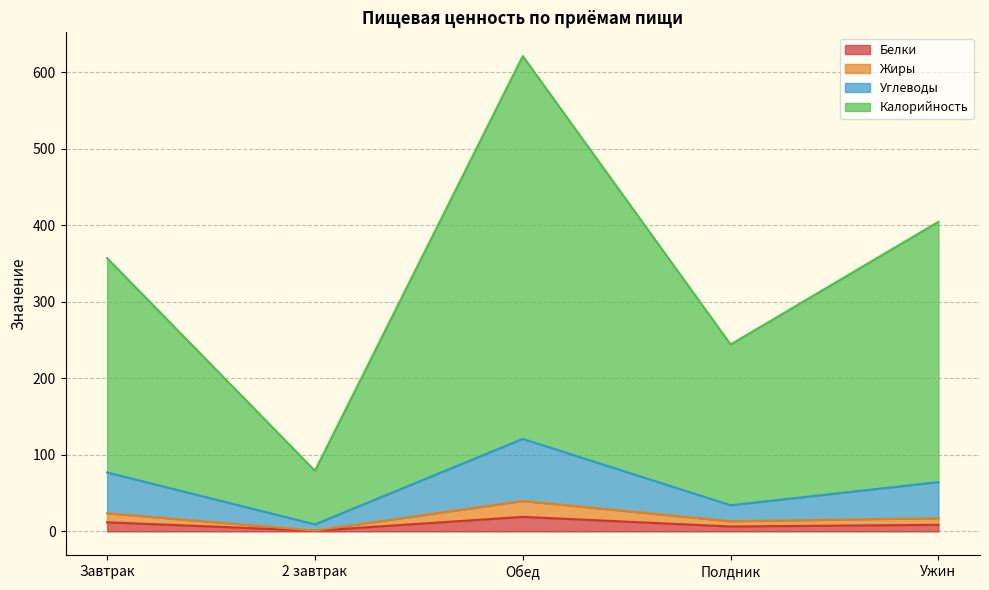

At which category is the sum across all series the highest?

Обед